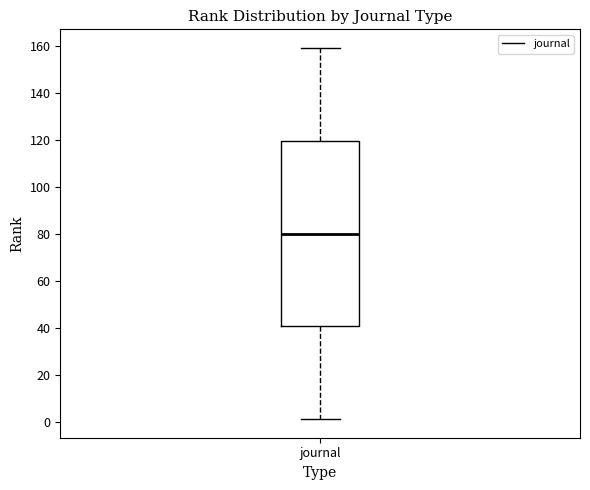

Transcribe this box plot: give where the median line is, the range the box spans, and where the two whiskers end, as read against the y-axis. The values are not printed on the chart, so give them approximately, as read against the axis.

median 80, box 40 to 120, whiskers 2 to 160